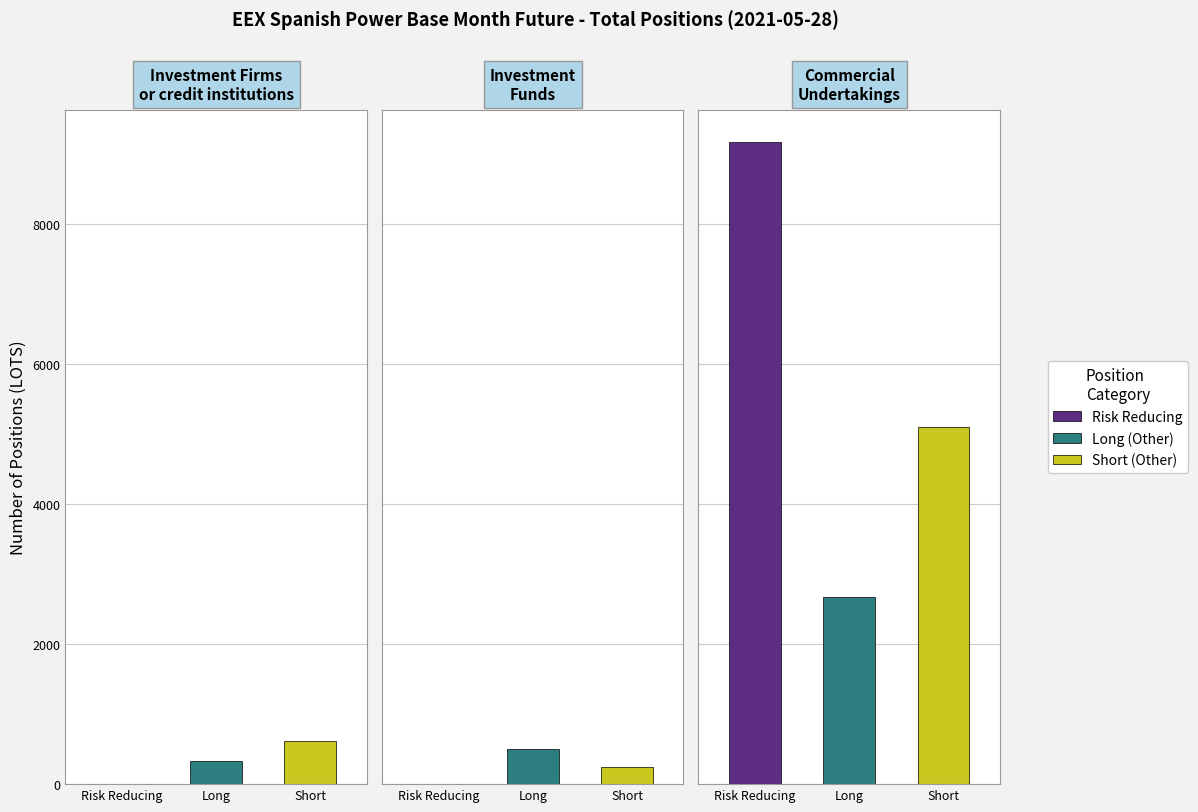

Which category has the highest value across all series?

Commercial Undertakings